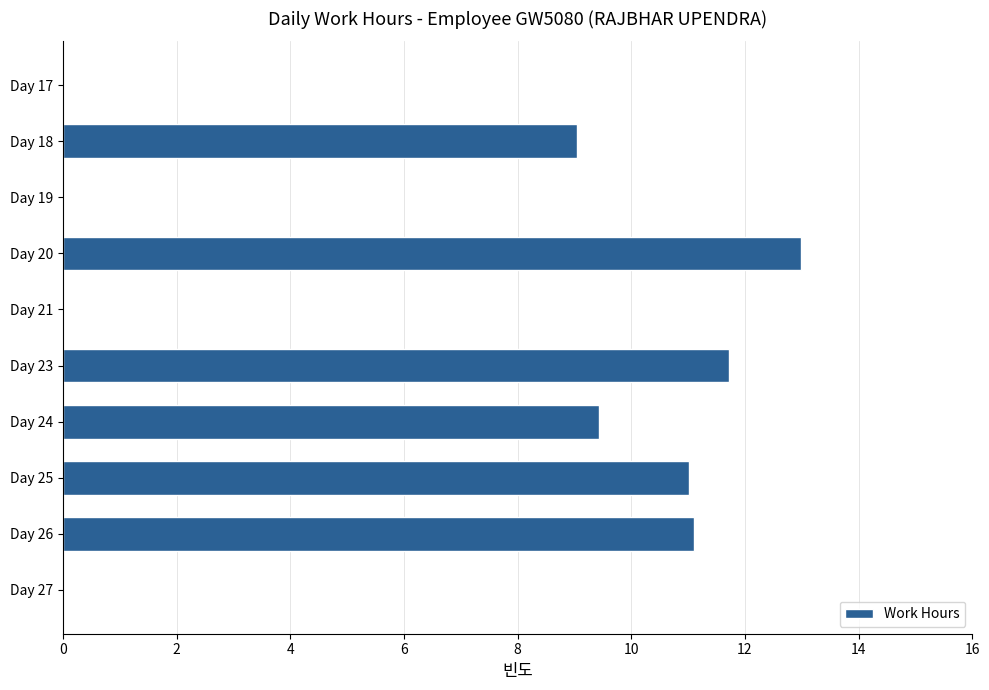

The value at Day 21 is -5.6. True or false?

False